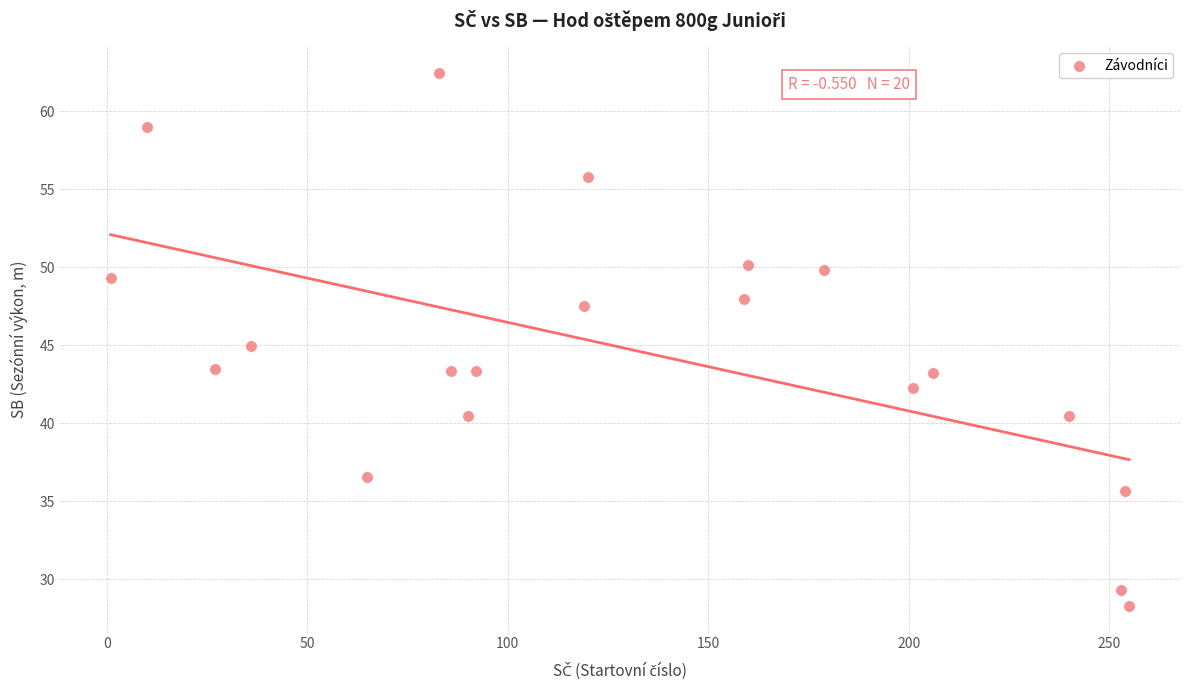

What is the range of Y values (max minus min)?

34.2